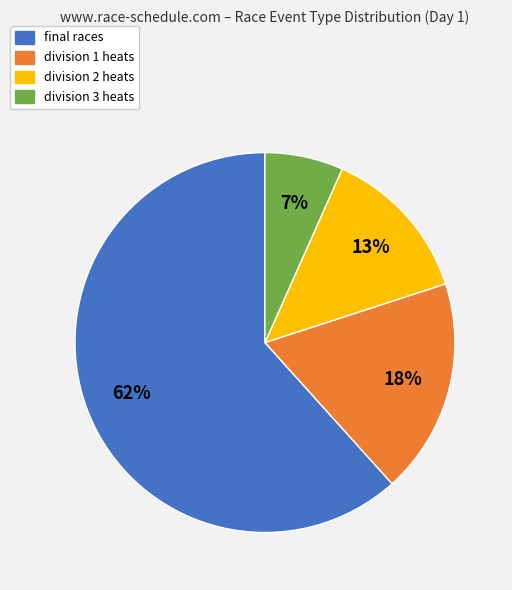

How many slices are in this pie chart?

4